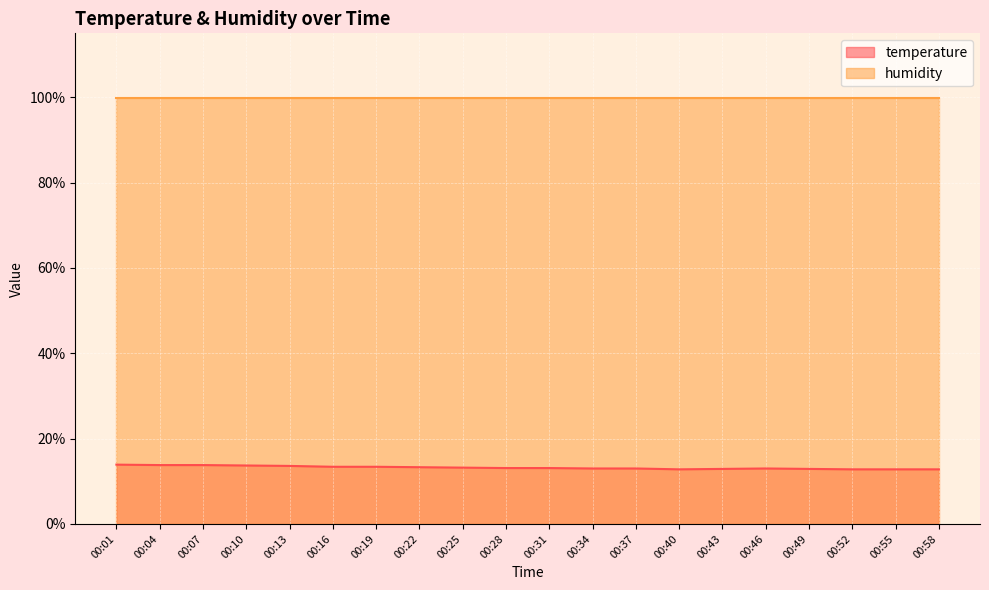

The value at 00:25 is 13.2. True or false?

True